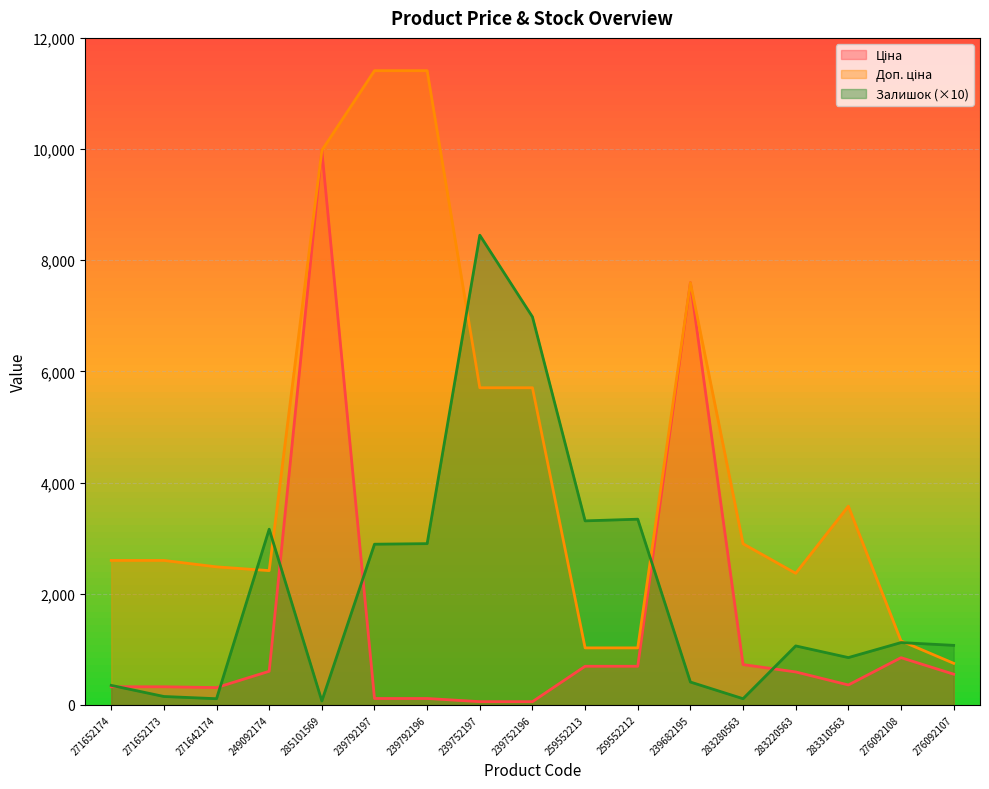

At which category does the chart reach its peak across all series?

239792197